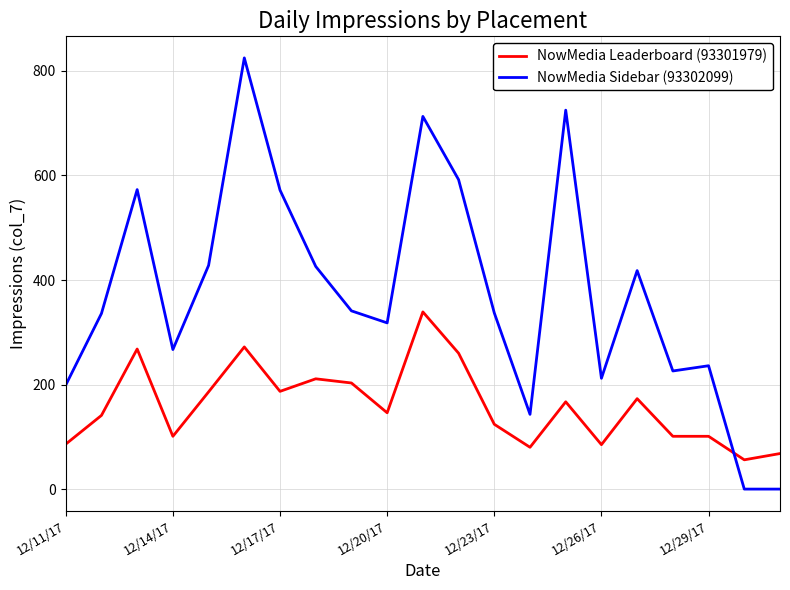

Which series has the largest total across all categories?

NowMedia Sidebar (93302099)